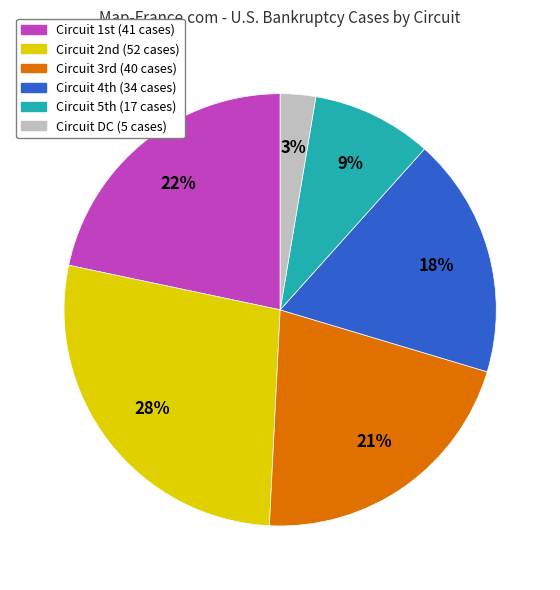

To the nearest percent, what is the average slice percentage?

17%